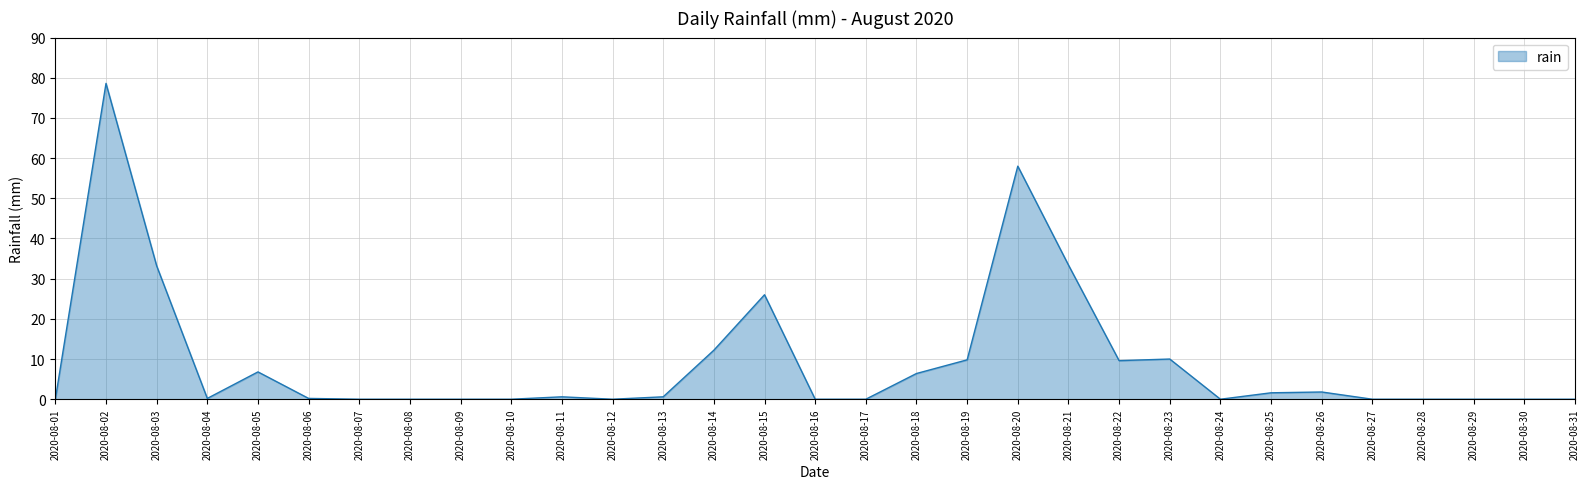

What is the difference between the maximum and minimum values?

78.6